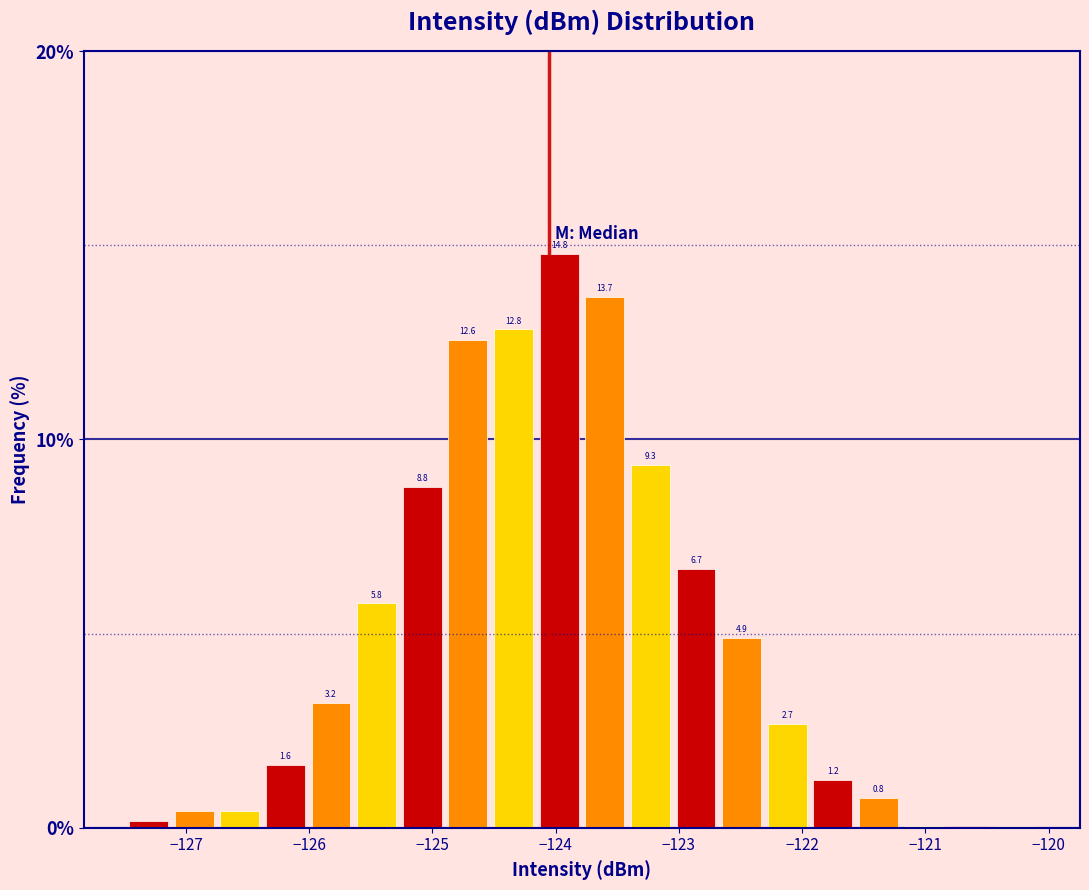

Read against the x-axis, roughly where is the centre of the tallest bar?

-124.0